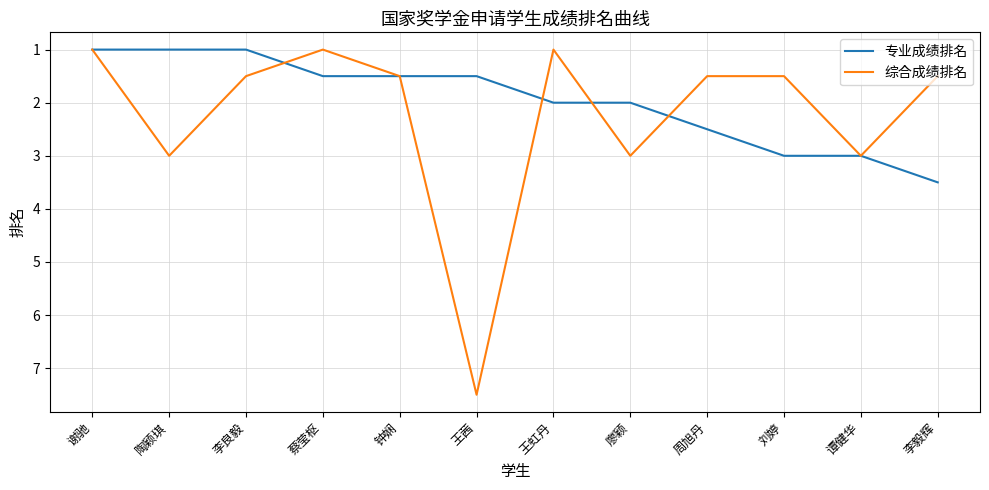

What is the total value across all series at 谢驰?

2.0